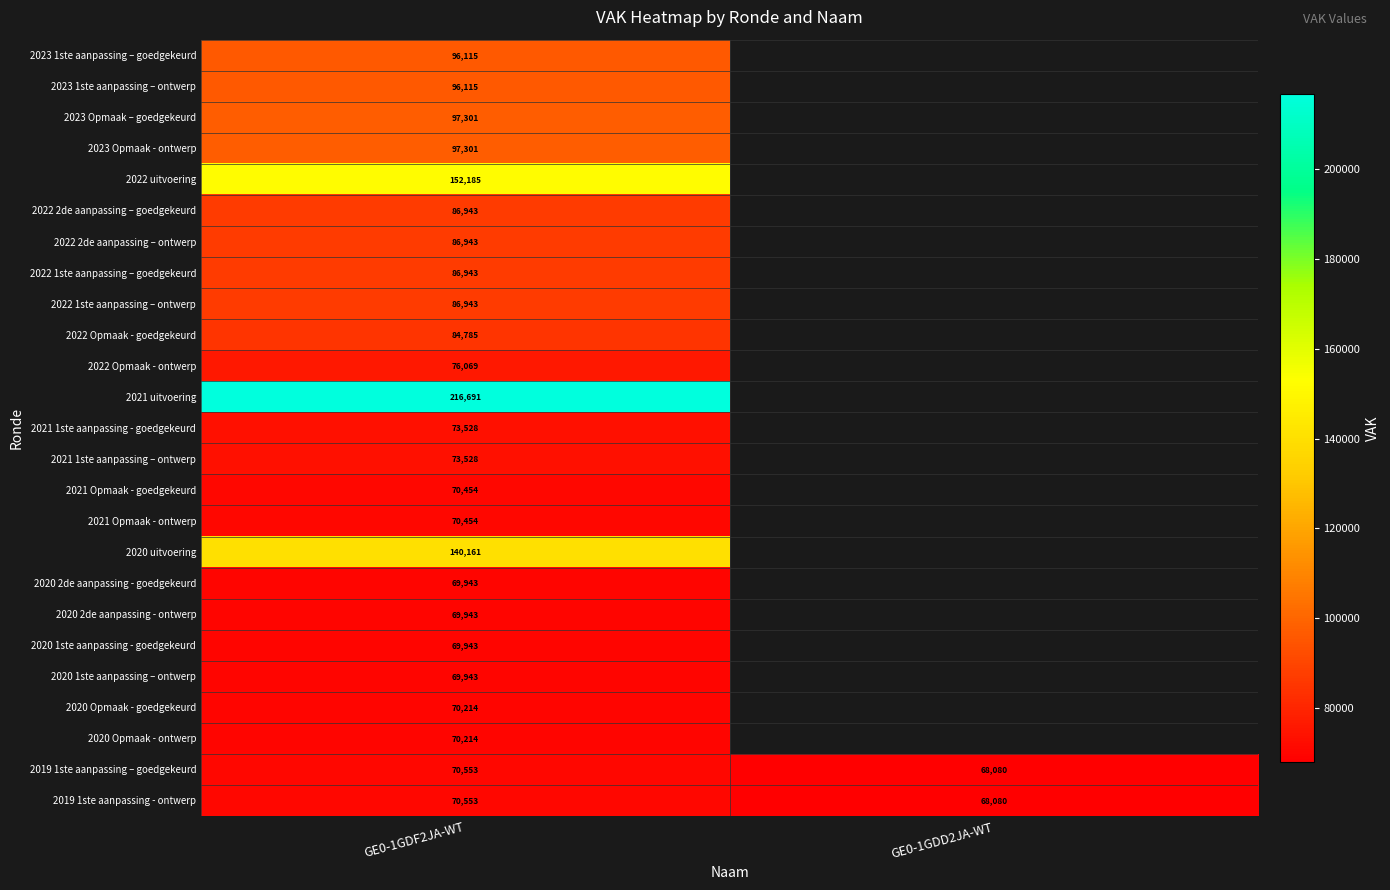

What is the difference between the 2019 1ste aanpassing – goedgekeurd values at GE0-1GDF2JA-WT and GE0-1GDD2JA-WT?

2473